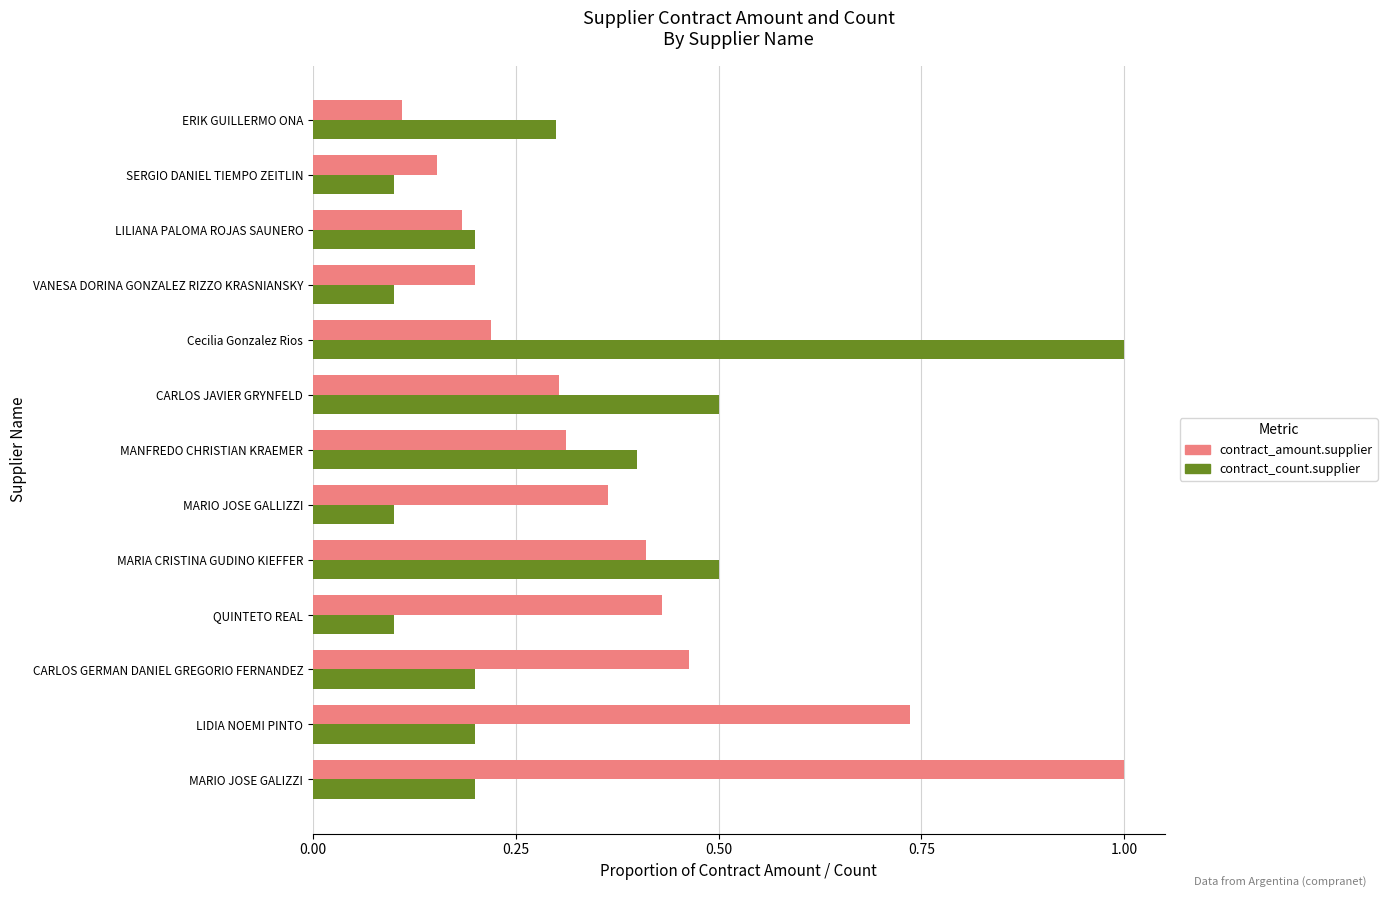

Where is contract_amount.supplier nearest to the value 0?

ERIK GUILLERMO ONA